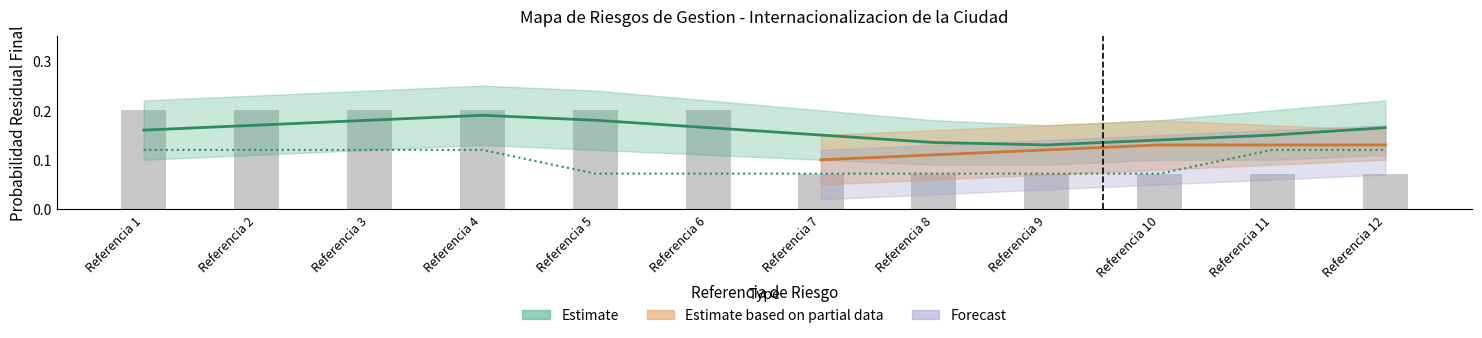

Rank the categories by Probabilidad Residual value from highest to lowest.

Referencia 1, Referencia 2, Referencia 3, Referencia 4, Referencia 11, Referencia 12, Referencia 5, Referencia 6, Referencia 7, Referencia 8, Referencia 9, Referencia 10